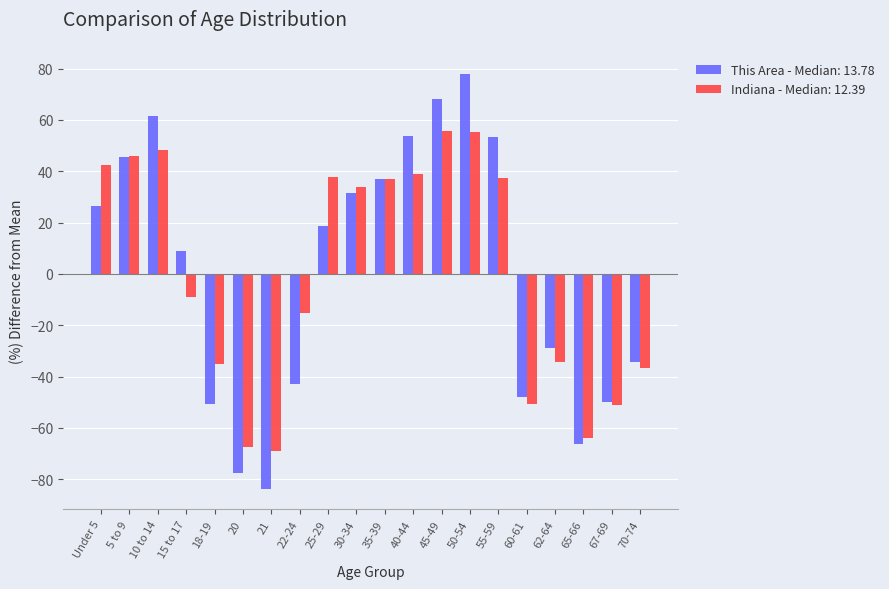

What position from the left is 70-74?

20